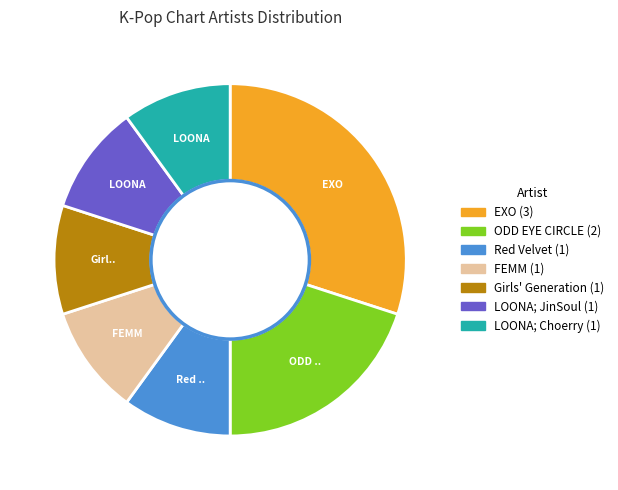

Is the sum of Red Velvet and LOONA; Choerry greater than half?

No